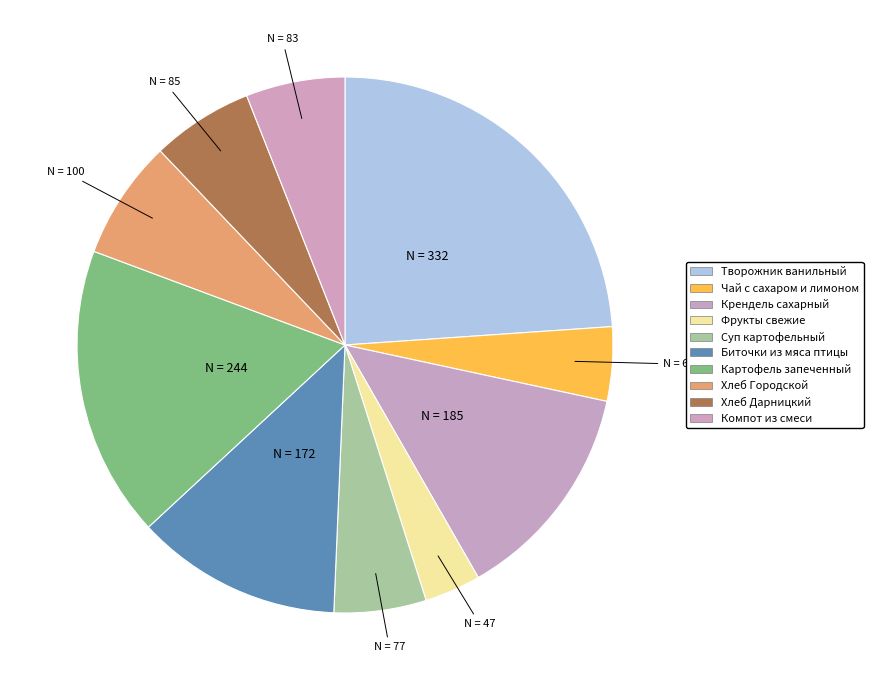

How many slices are in this pie chart?

10